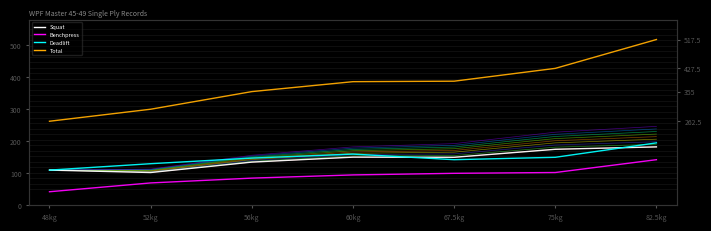

What is the approximate value of Deadlift at 75kg?

150.0